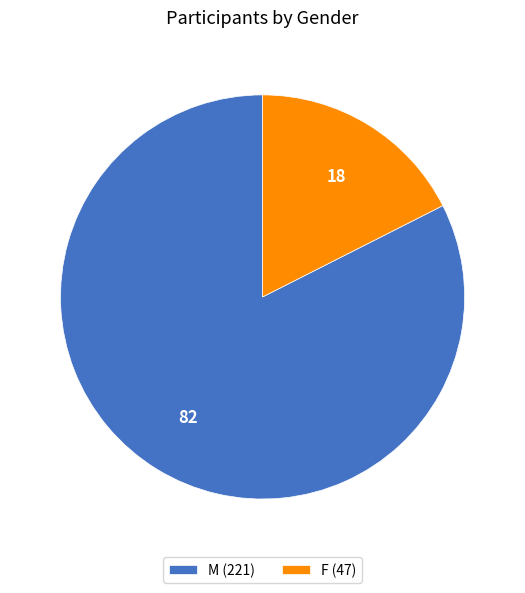

Which category has the biggest portion of the pie?

M